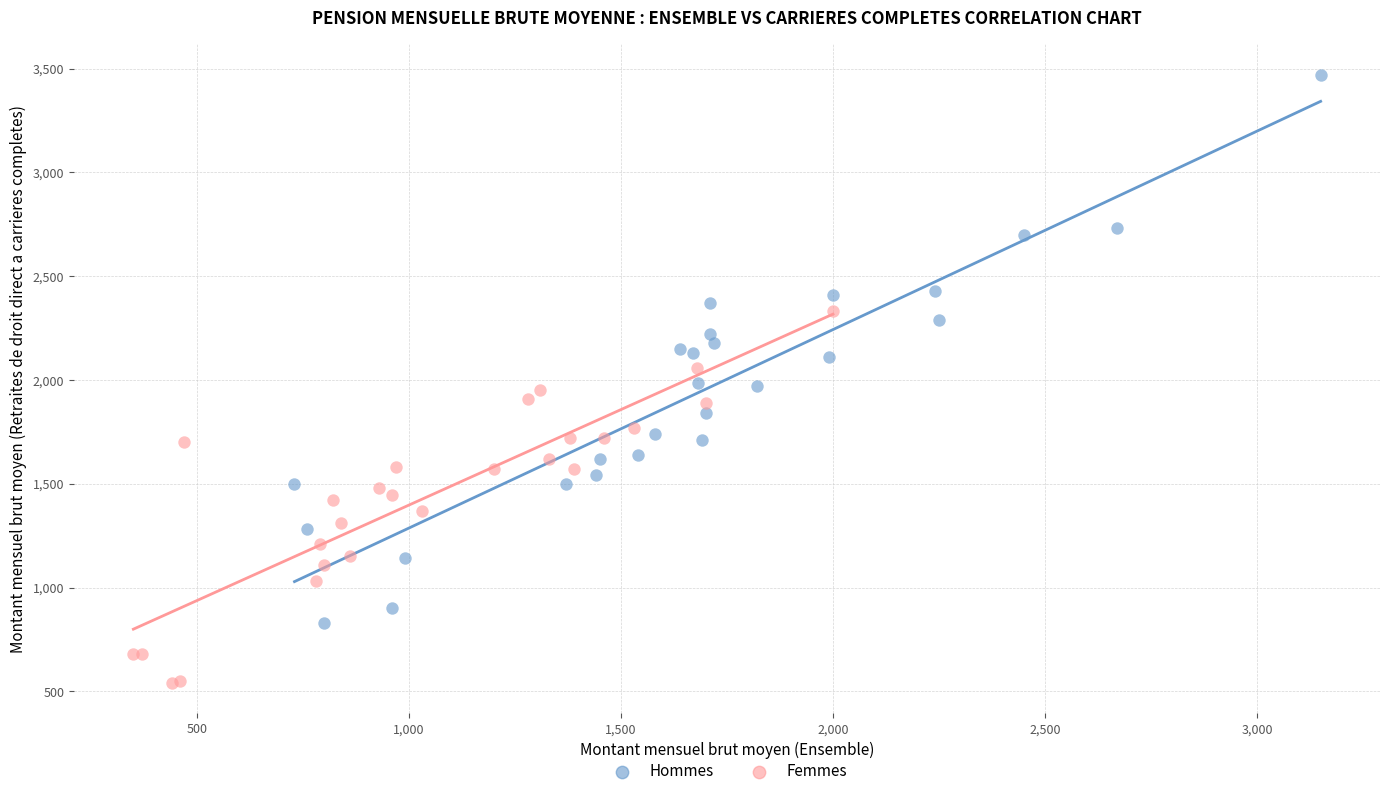

Which series has the widest spread of Y values?

Hommes